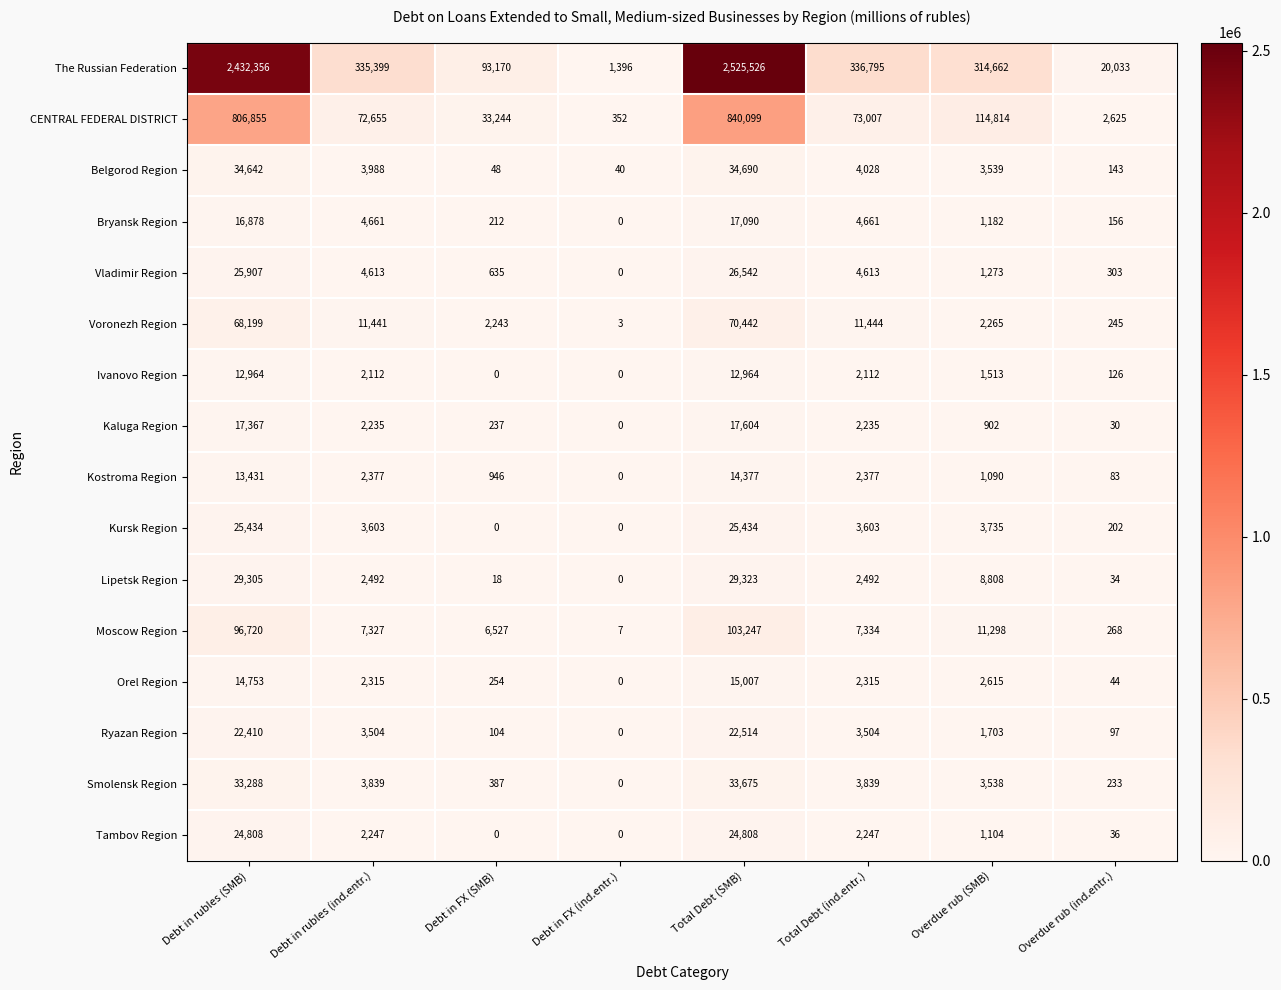

What is the difference between the Moscow Region values at Debt in rubles (ind.entr.) and Overdue rub (SMB)?

3971